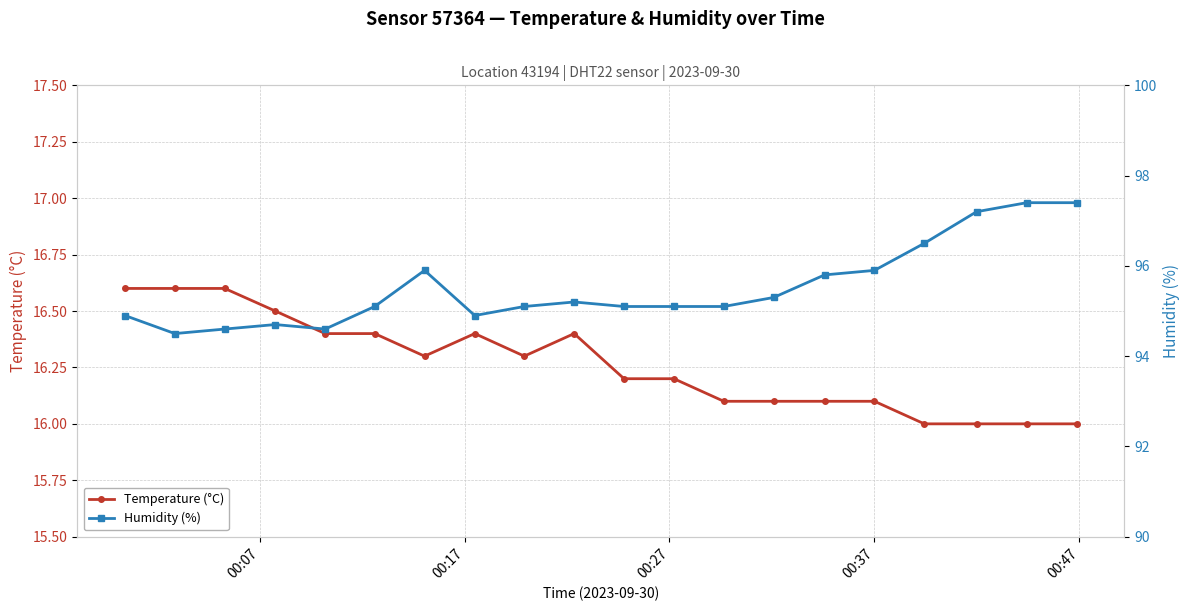

How many data points in Temperature (°C) are above 16?

16